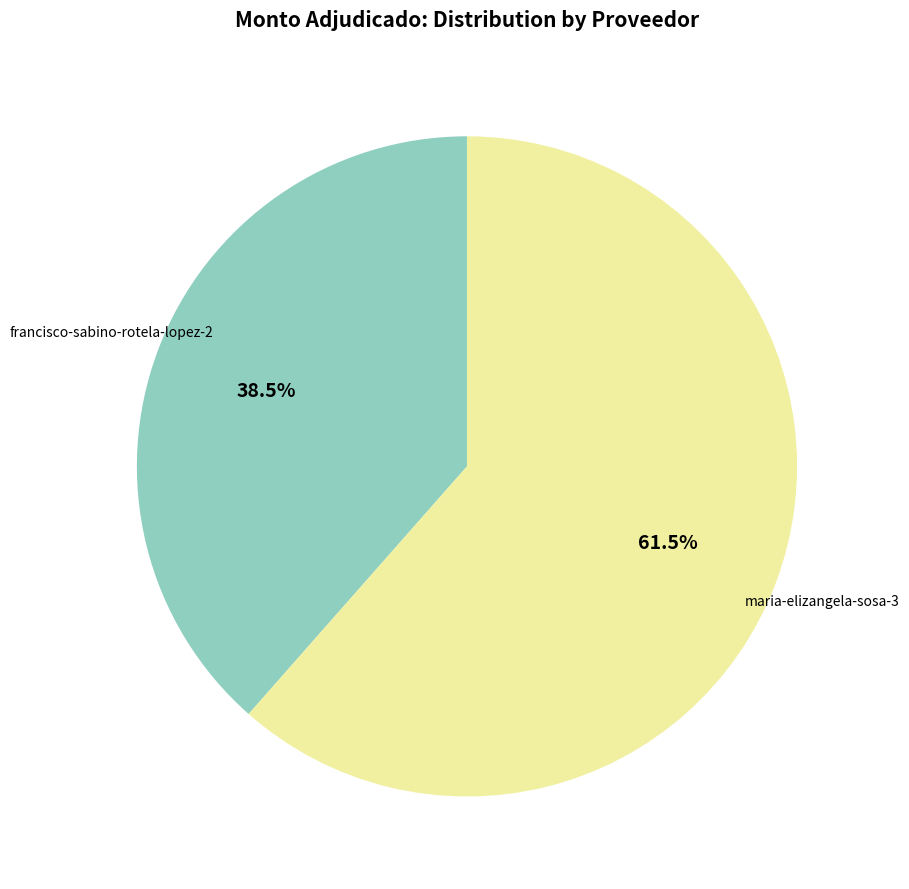

Is there a majority slice in this chart?

Yes